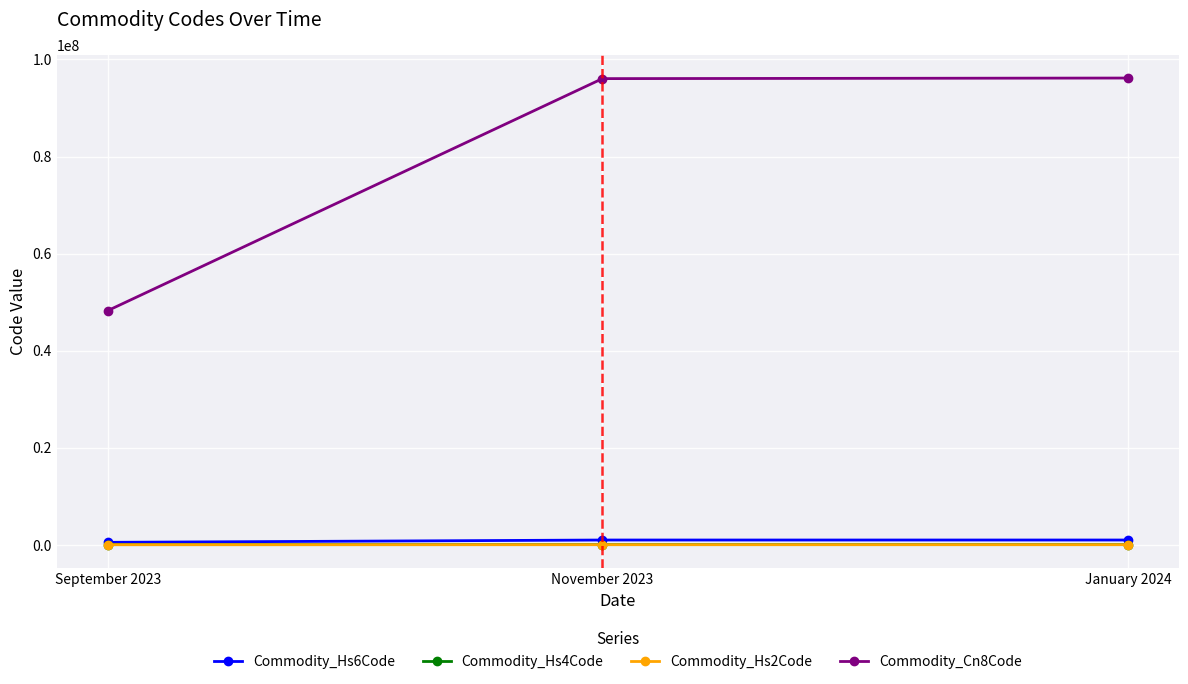

What is the label of the 1st point from the left?

September 2023